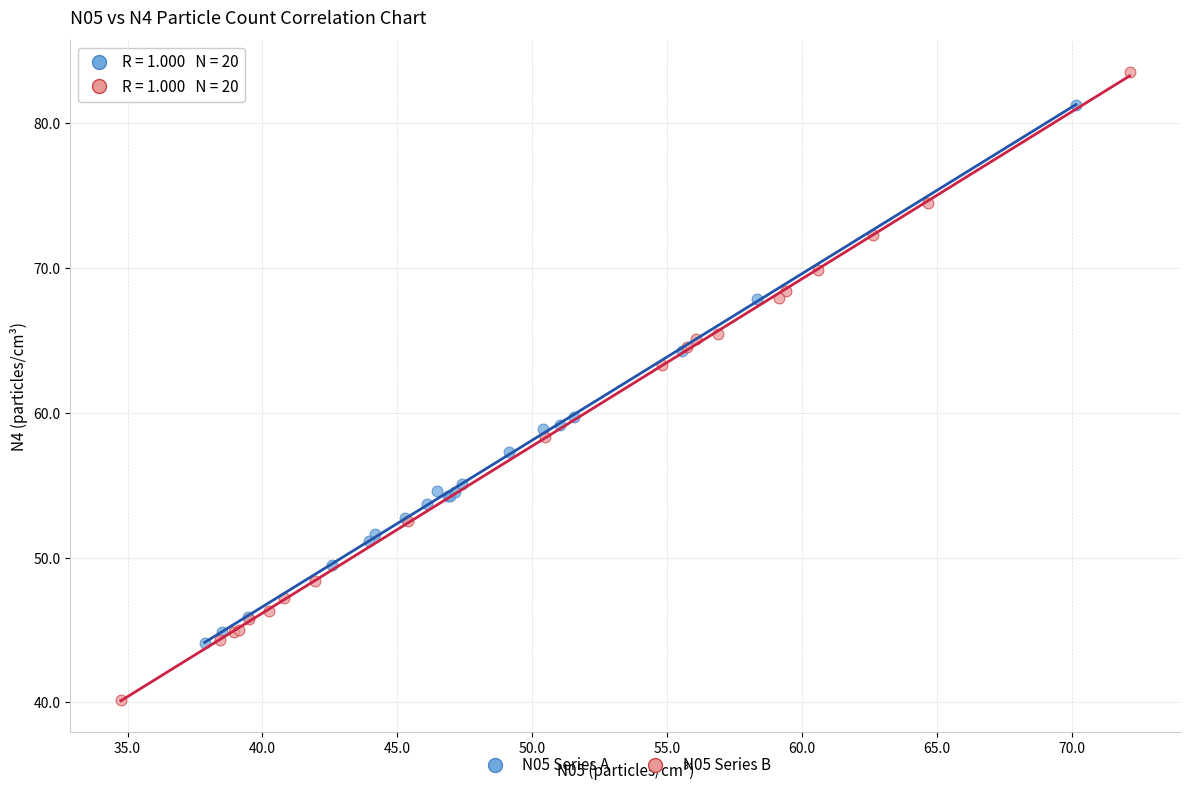

Which series contains the highest Y value?

N05 Series B